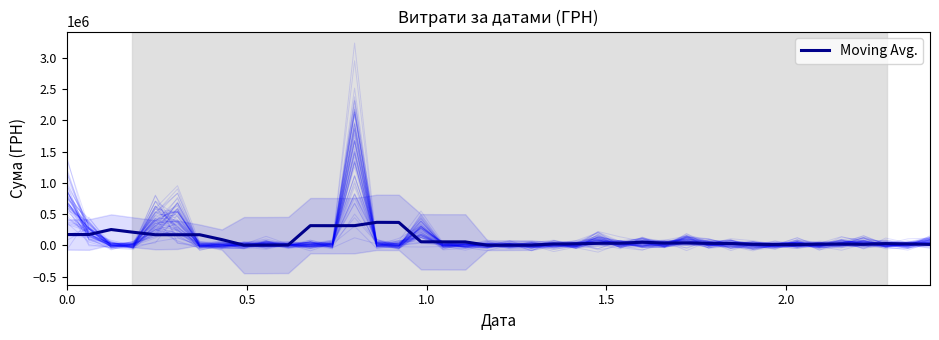

What is the highest value of the Moving Avg. series?

368001.5